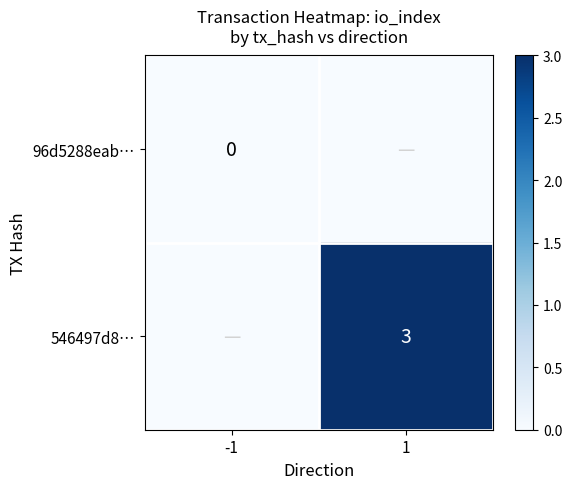

Rank the series by their average value, from lowest to highest.

96d5288eab…, 546497d8…